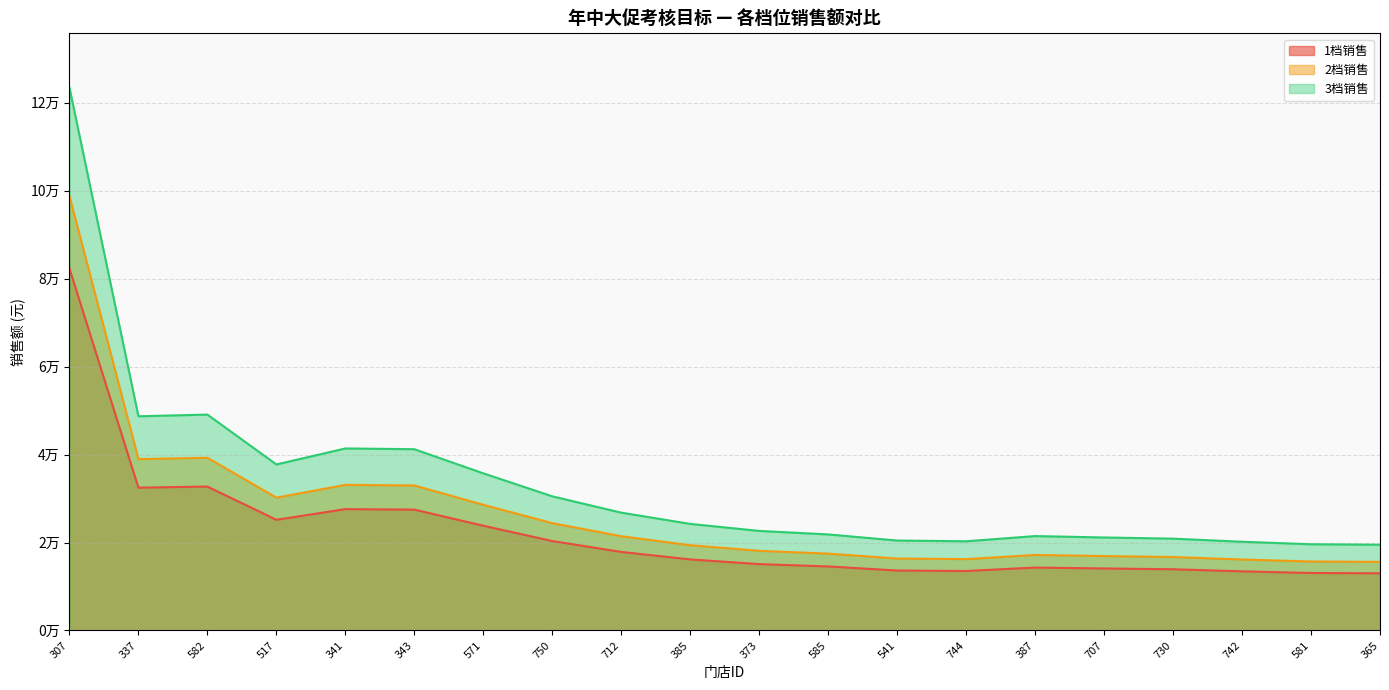

True or false: 1档销售 and 2档销售 cross at least once.

False